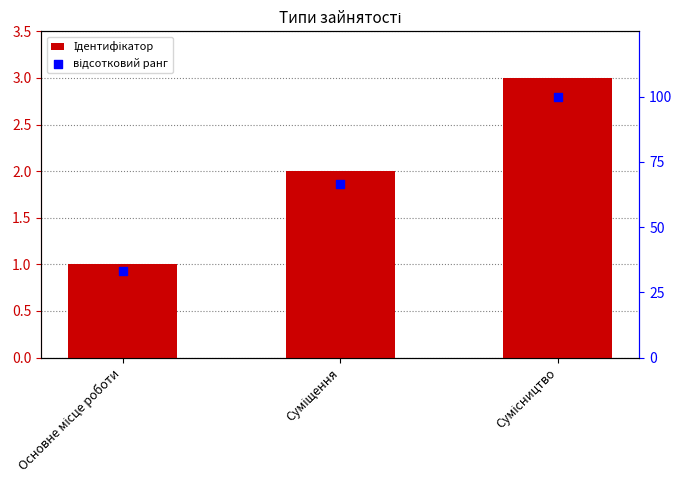

Which series has the largest Y range (max minus min)?

відсотковий ранг